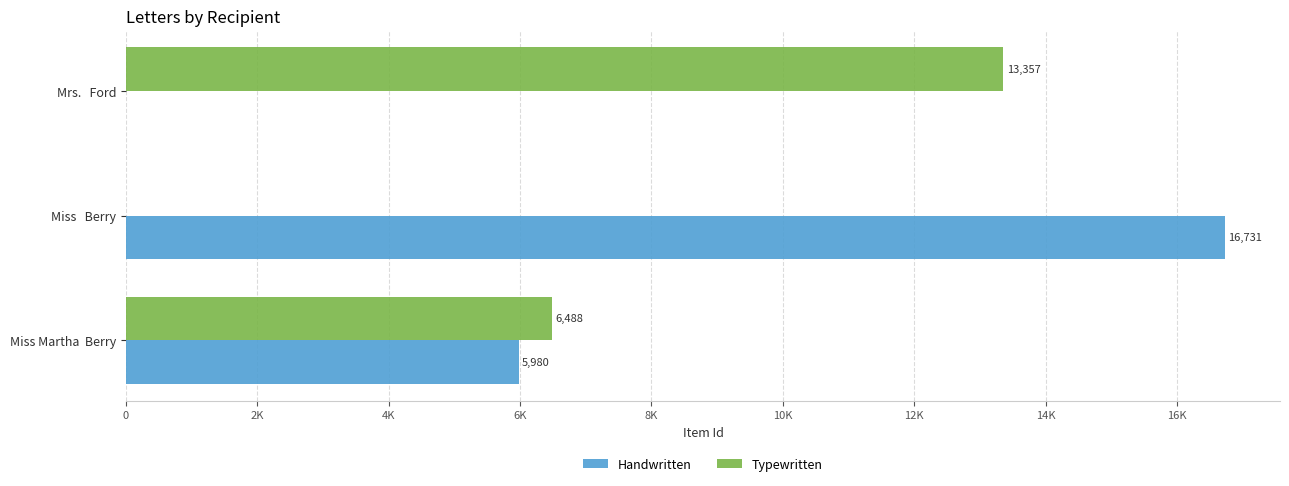

List the series in order of their overall mean, highest first.

Handwritten, Typewritten